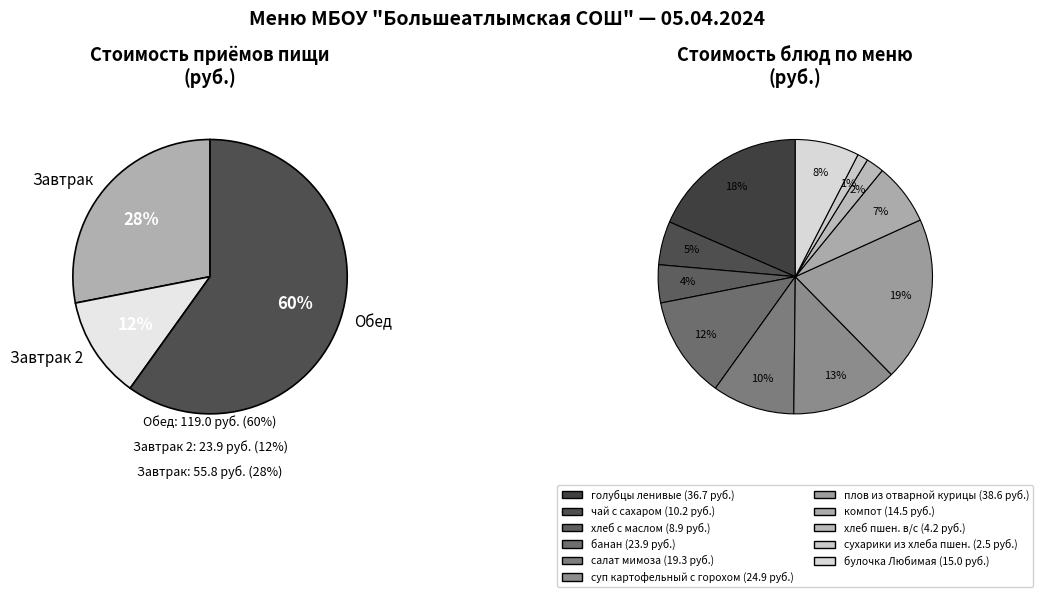

What is the largest slice in the pie chart?

плов из отварной курицы